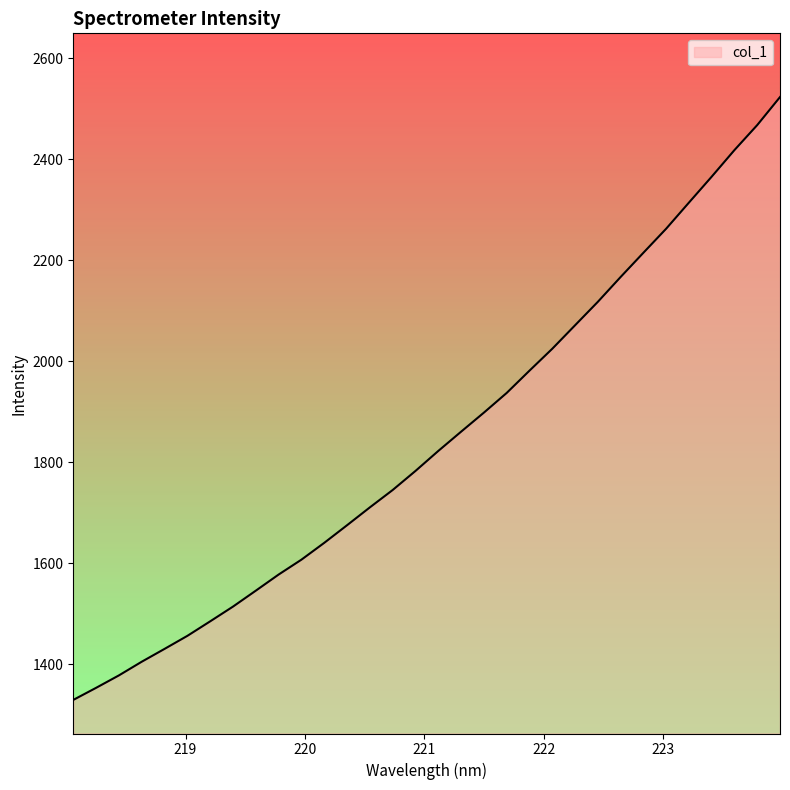

True or false: the data has more than 2 interior local peaks.

False